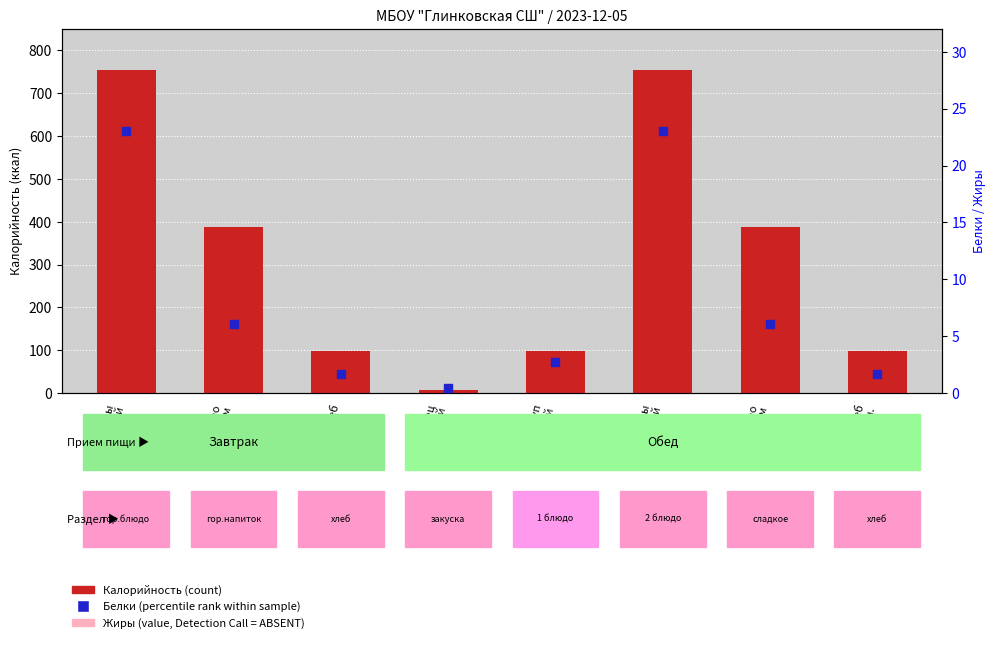

At which category is the sum across all series the highest?

макароны
с котлетой